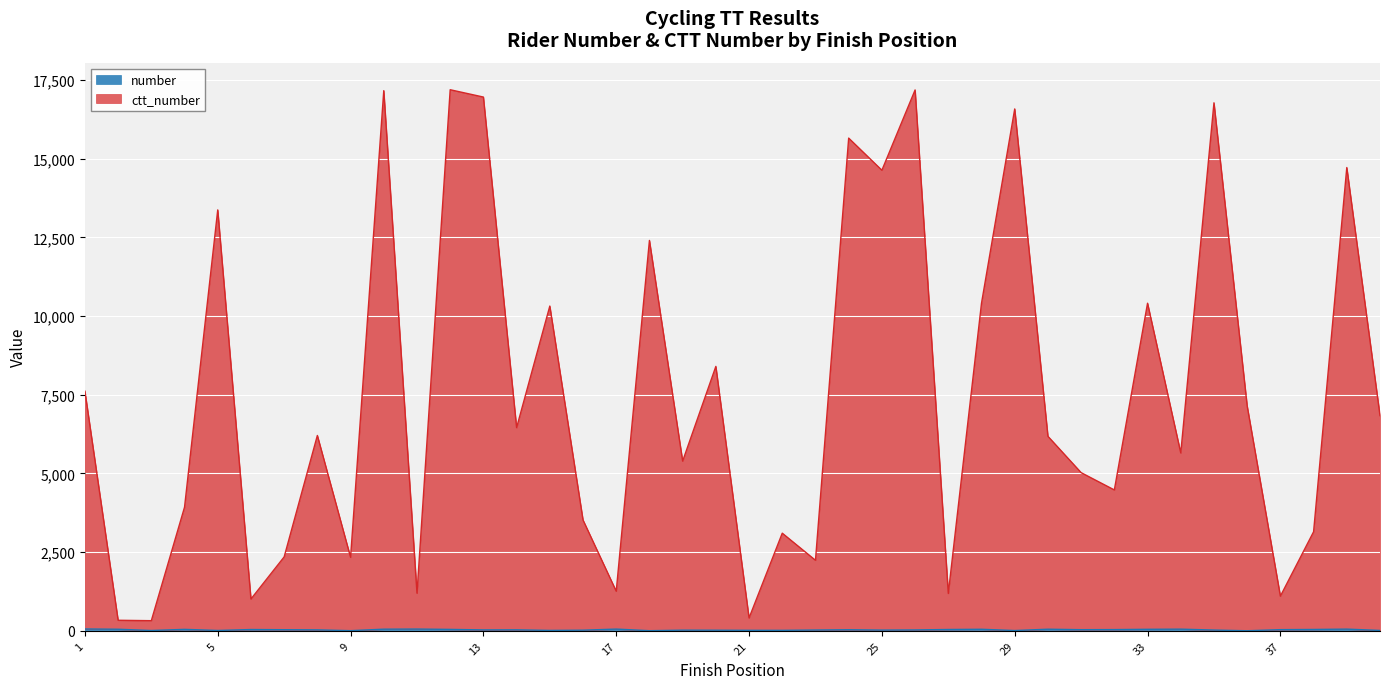

Where is number nearest to the value 30?

8